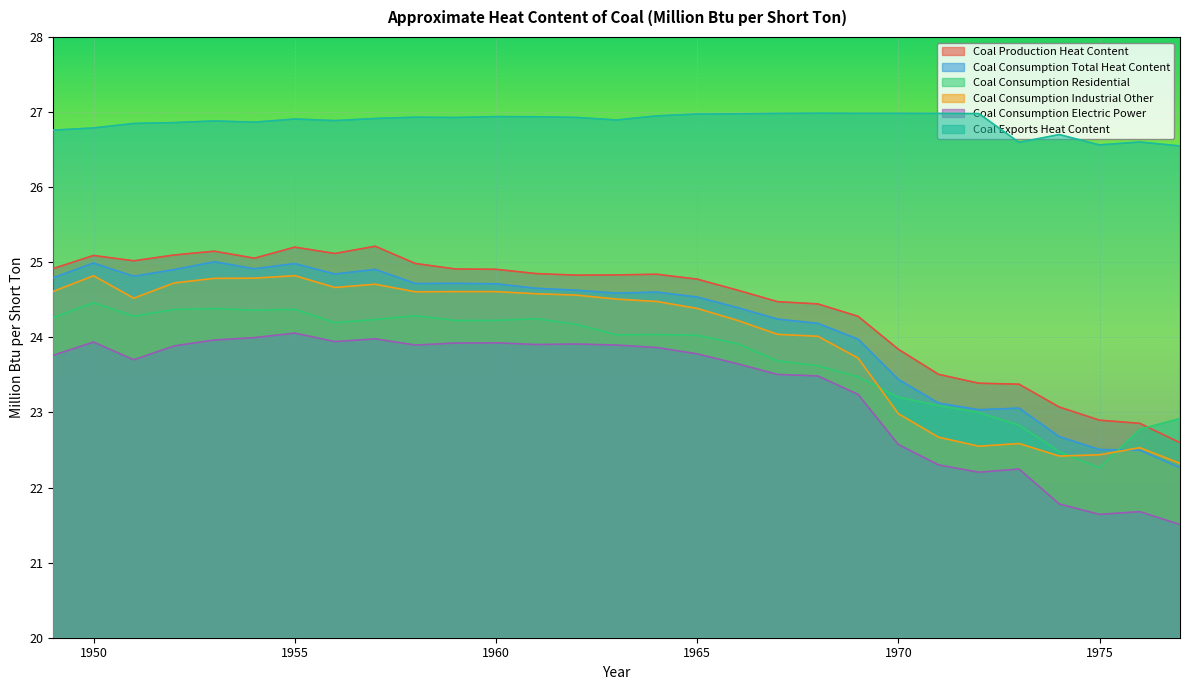

What is the value of the Coal Consumption Electric Power point at the 23rd from the left?

22.3